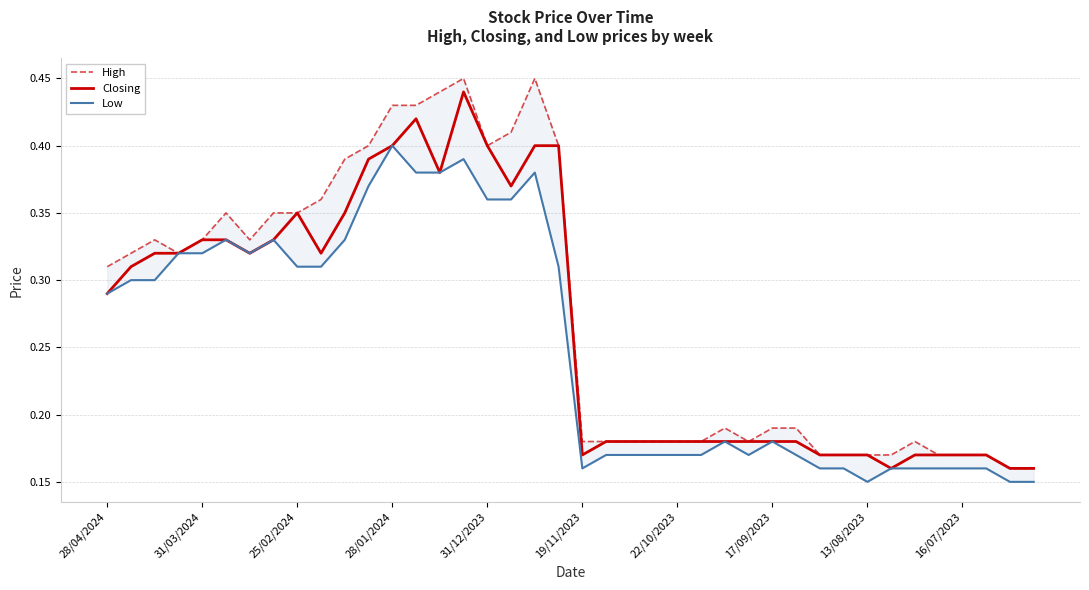

What is the maximum value for High?

0.5